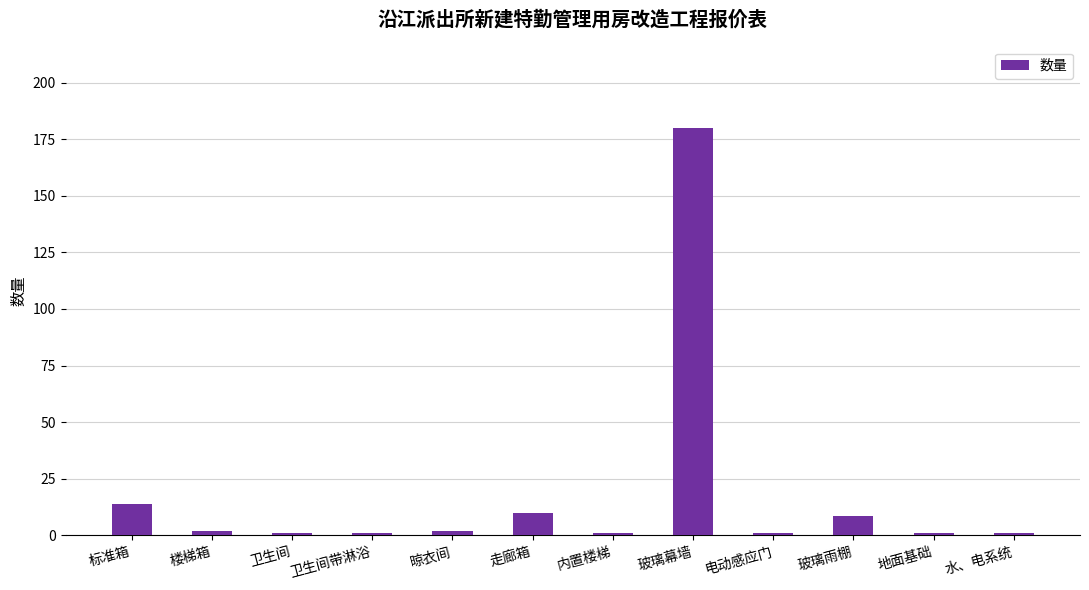

Between 玻璃幕墙 and 玻璃雨棚, which is larger?

玻璃幕墙